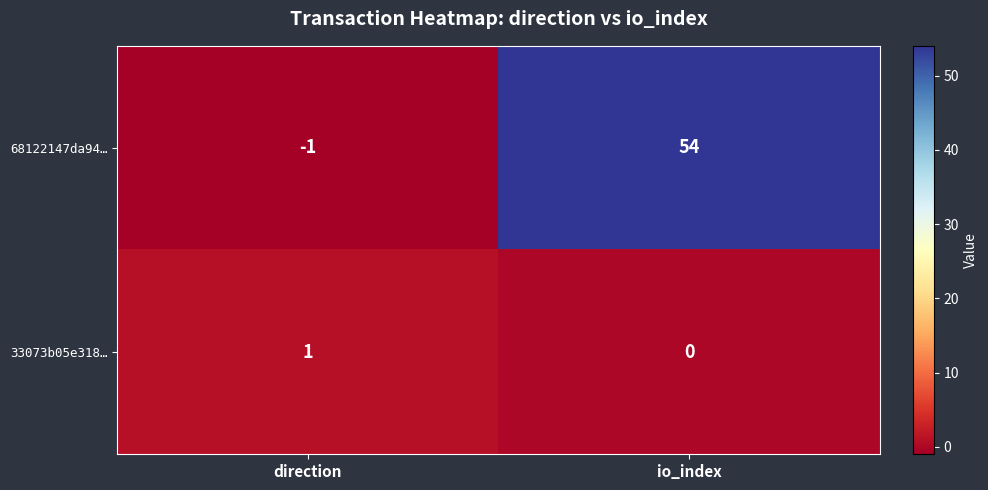

What is the difference between the highest and lowest values at io_index?

54